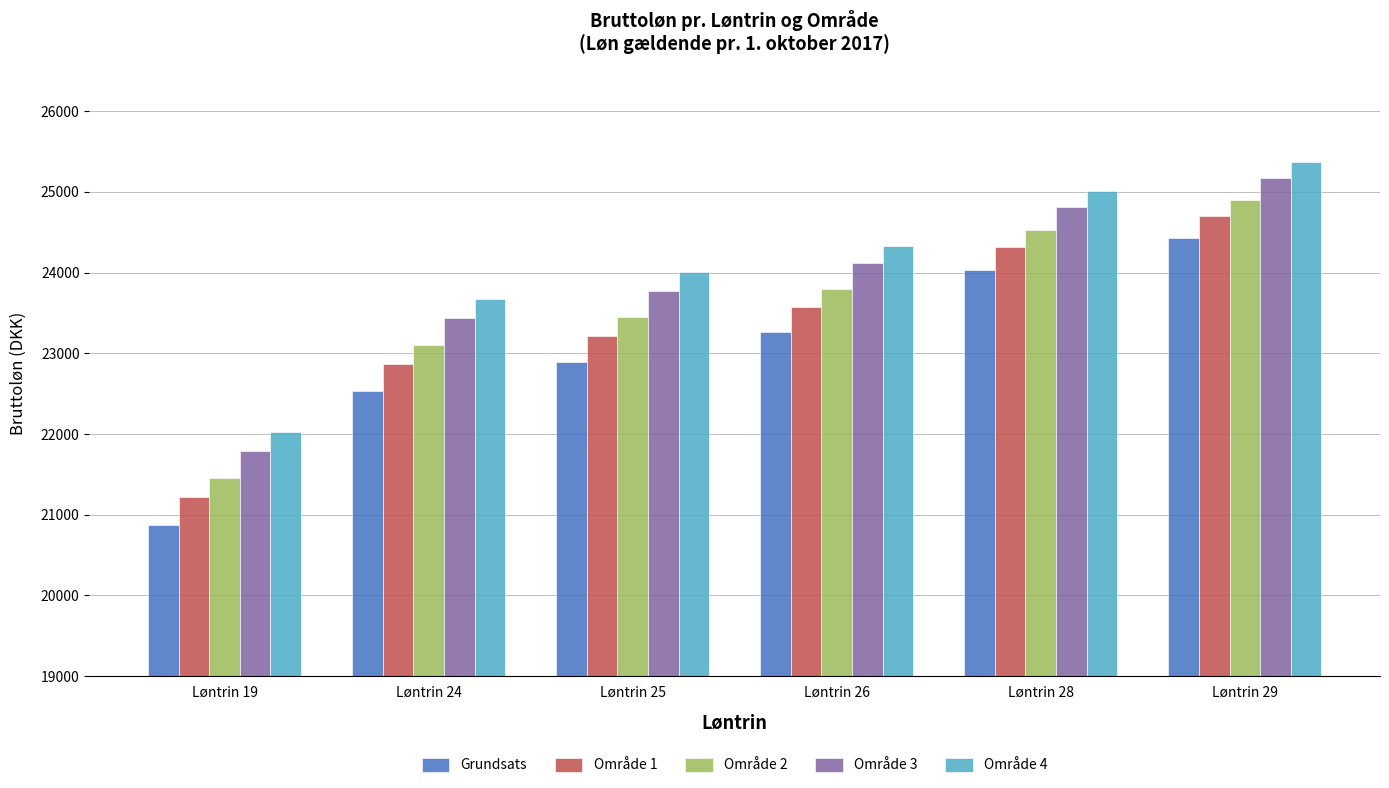

Rank the series by their average value, from lowest to highest.

Grundsats, Område 1, Område 2, Område 3, Område 4